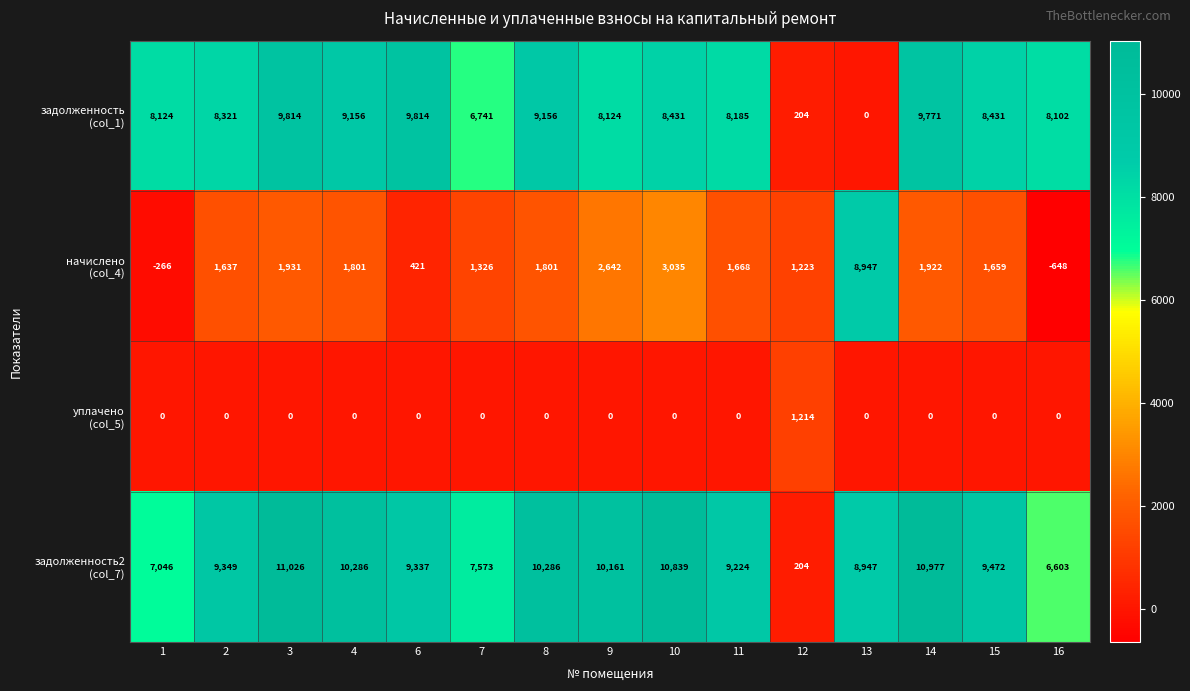

What is the spread (max minus min) of values at 6?

9814